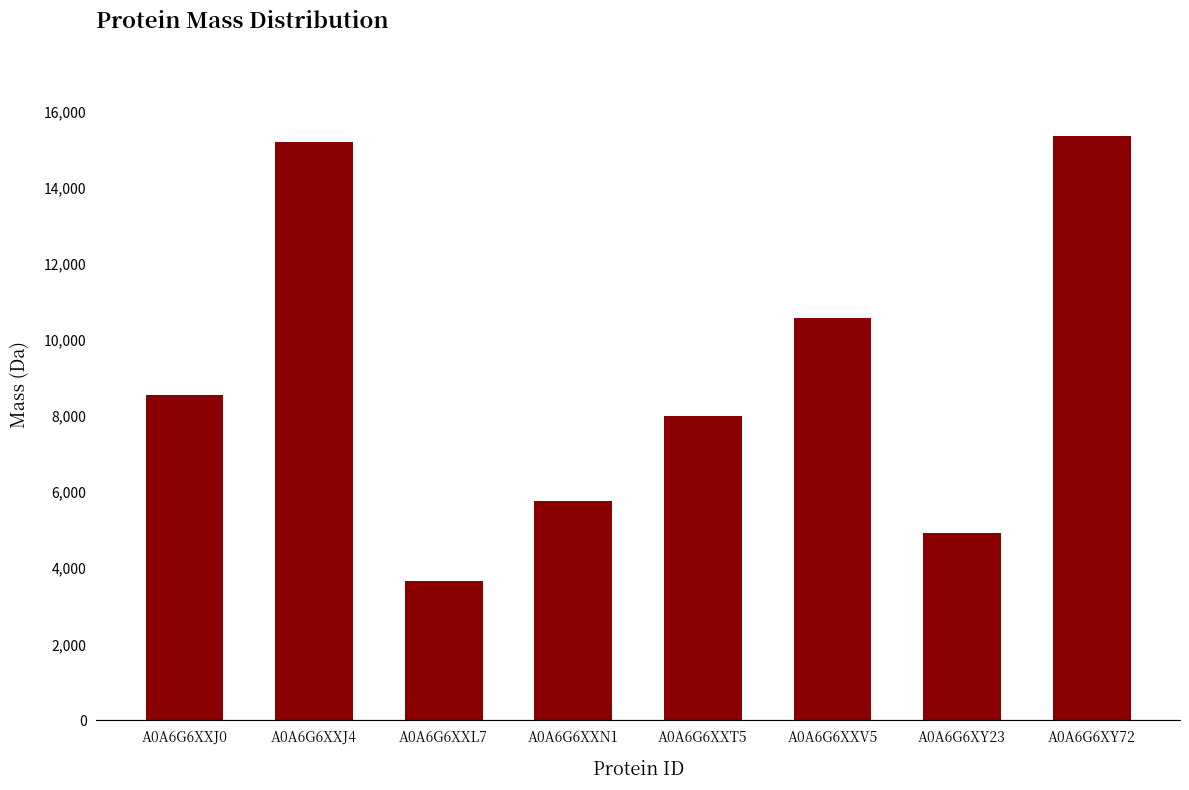

Are the bars grouped side by side (vs. stacked)?

No